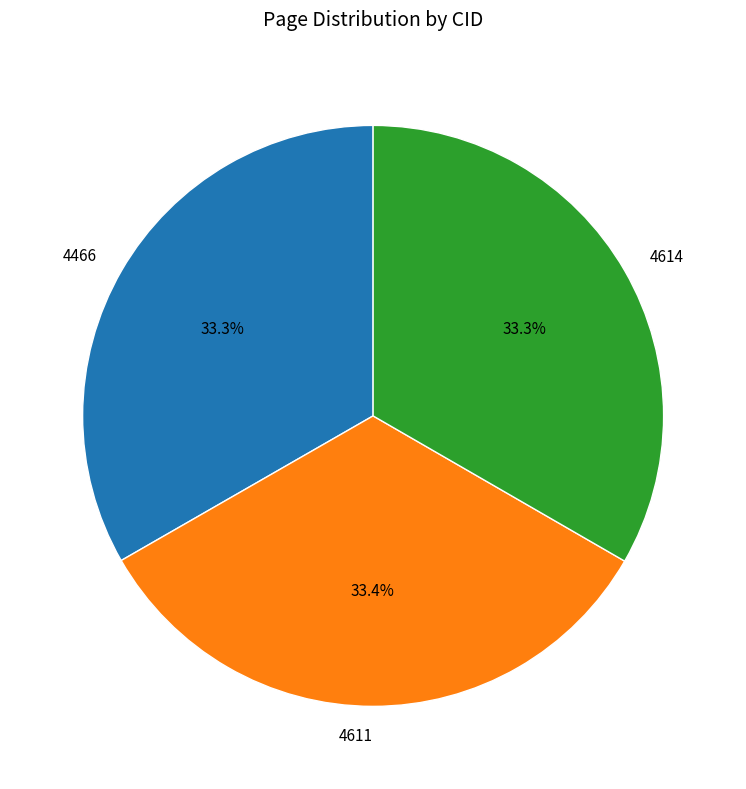

Is there any slice that represents more than half of the pie?

No